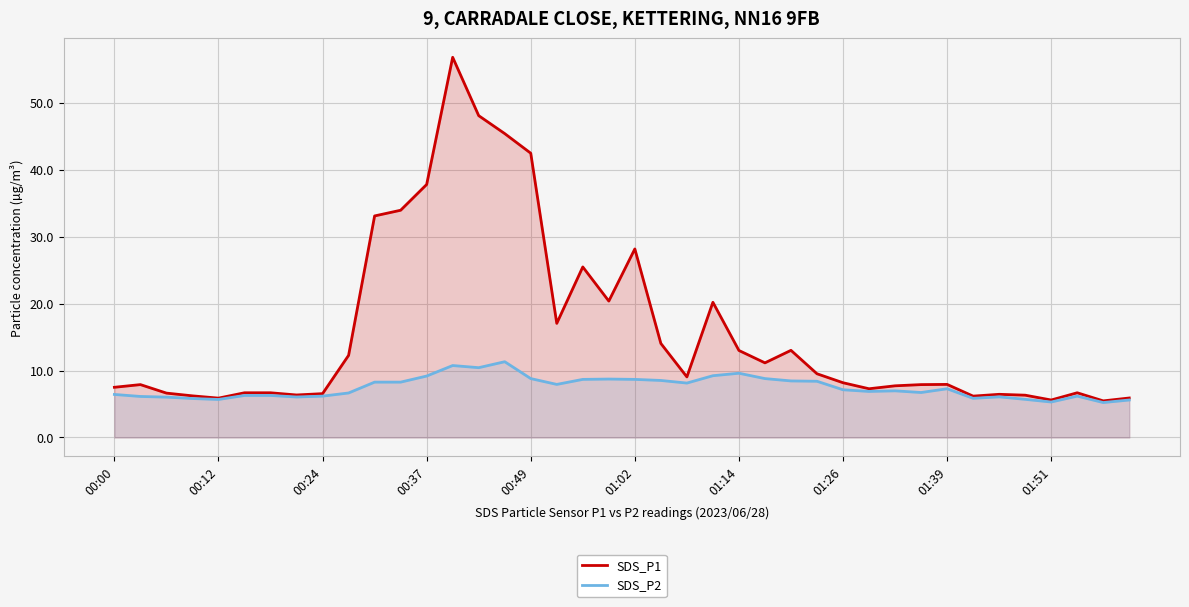

What is the approximate value of SDS_P1 at 11?

34.0